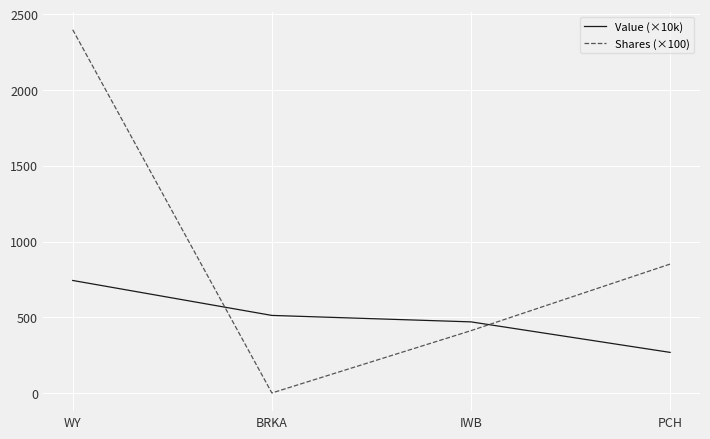

List the labels in order of Value (×10k) value, smallest first.

PCH, IWB, BRKA, WY